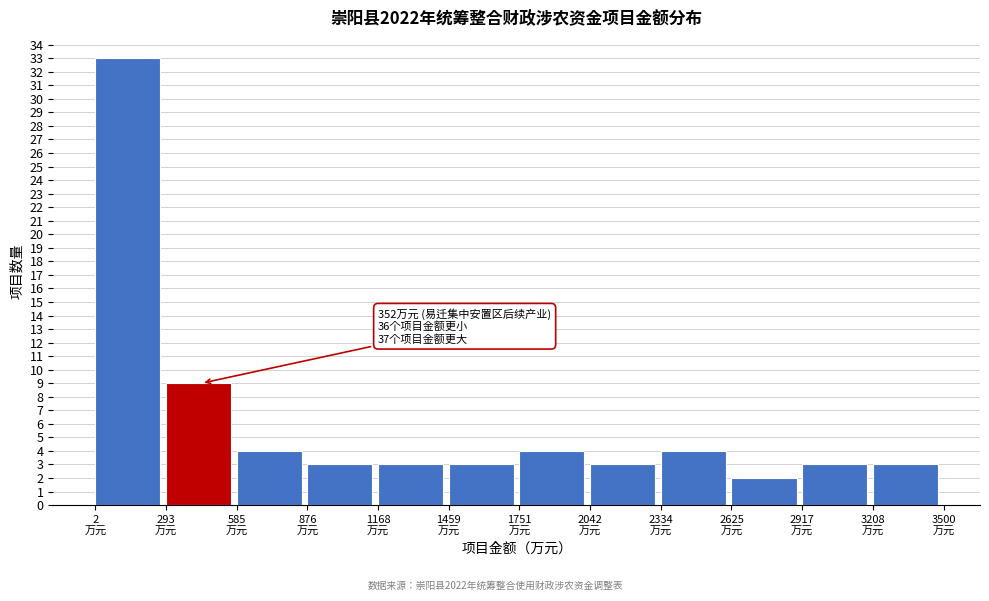

Which range on the x-axis has the tallest bar?

0 to 300